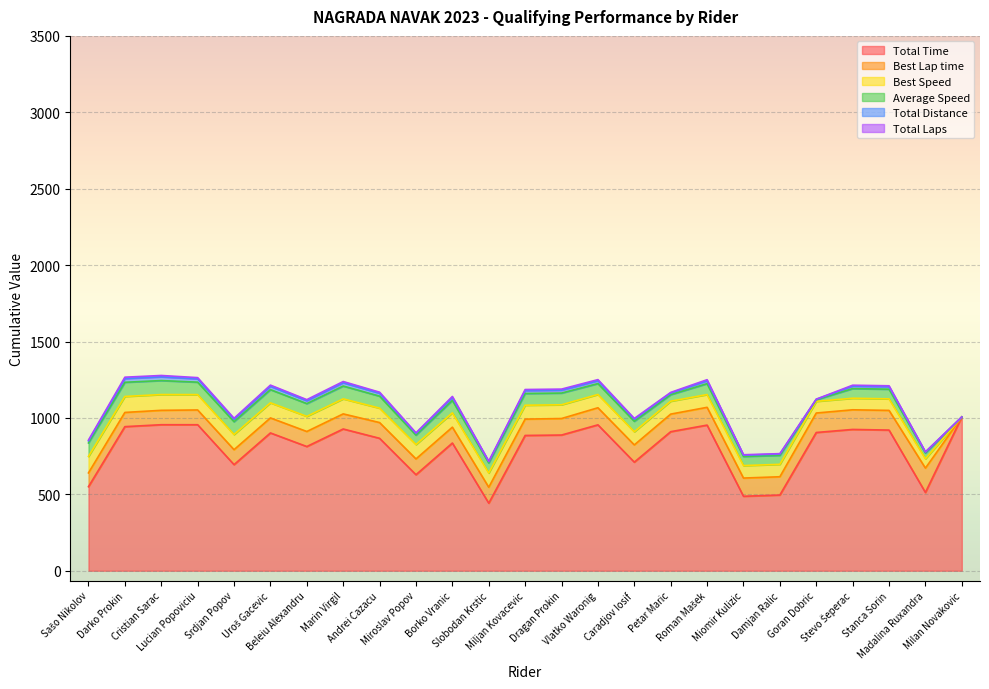

At how many categories does at least one series exceed 27?

25